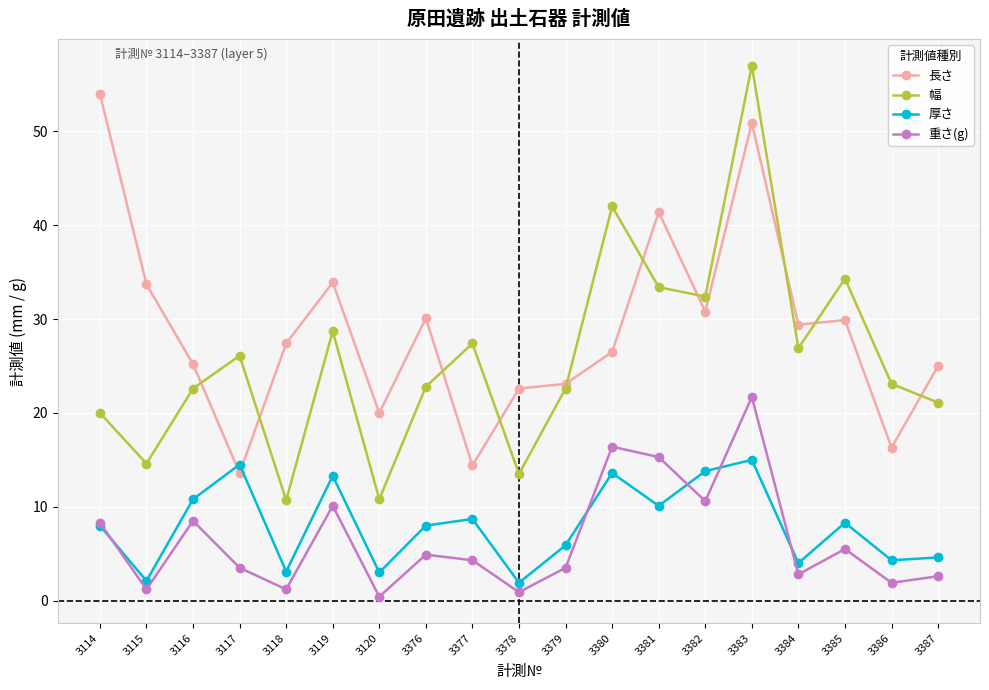

List the series in order of their peak value, highest first.

幅, 長さ, 重さ(g), 厚さ